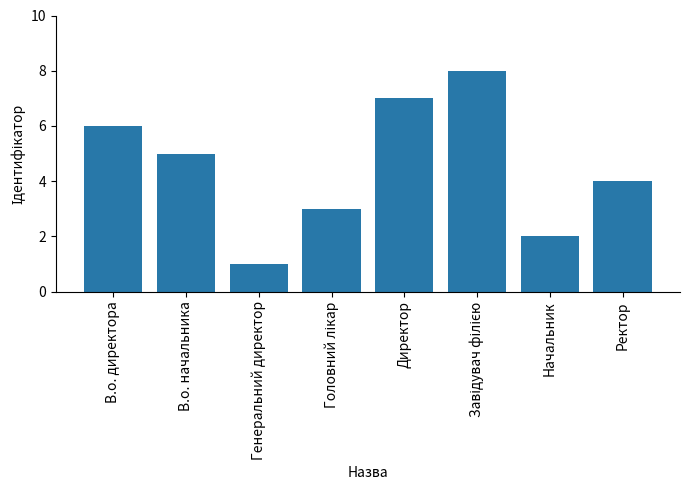

How many values are between 3 and 7?

5